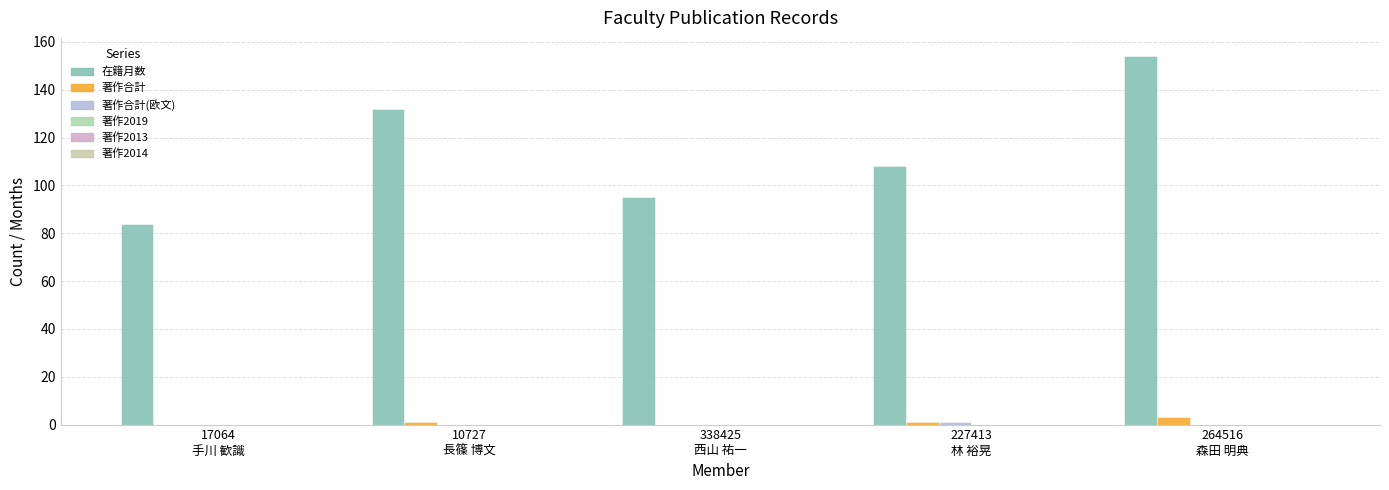

Reading right to left, extract all data points from this chart.

在籍月数: 154	108	95	132	84
著作合計: 3	1	0	1	0
著作合計(欧文): 0	1	0	0	0
著作2019: 0	0	0	0	0
著作2013: 0	0	0	0	0
著作2014: 0	0	0	0	0